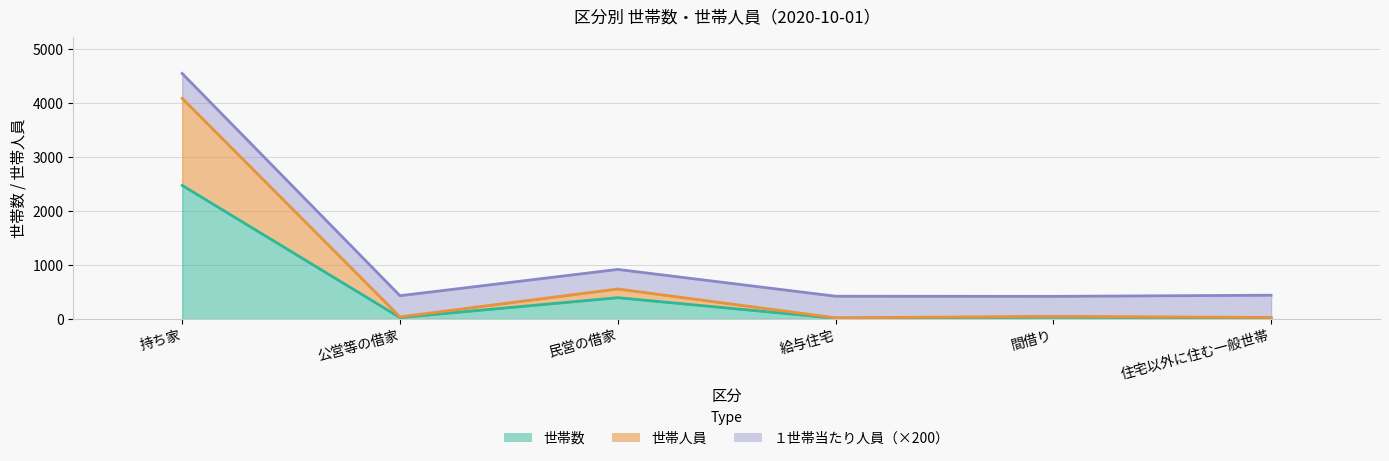

What is the minimum value shown in the chart?

14.0